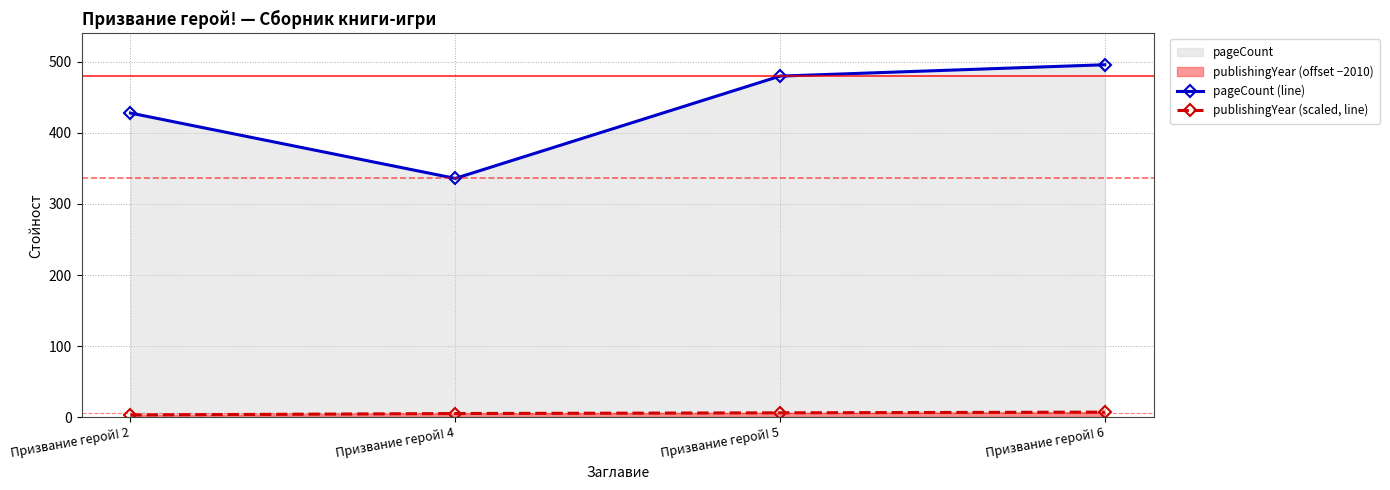

What is the difference between the highest and lowest values at Призвание герой! 4?

331